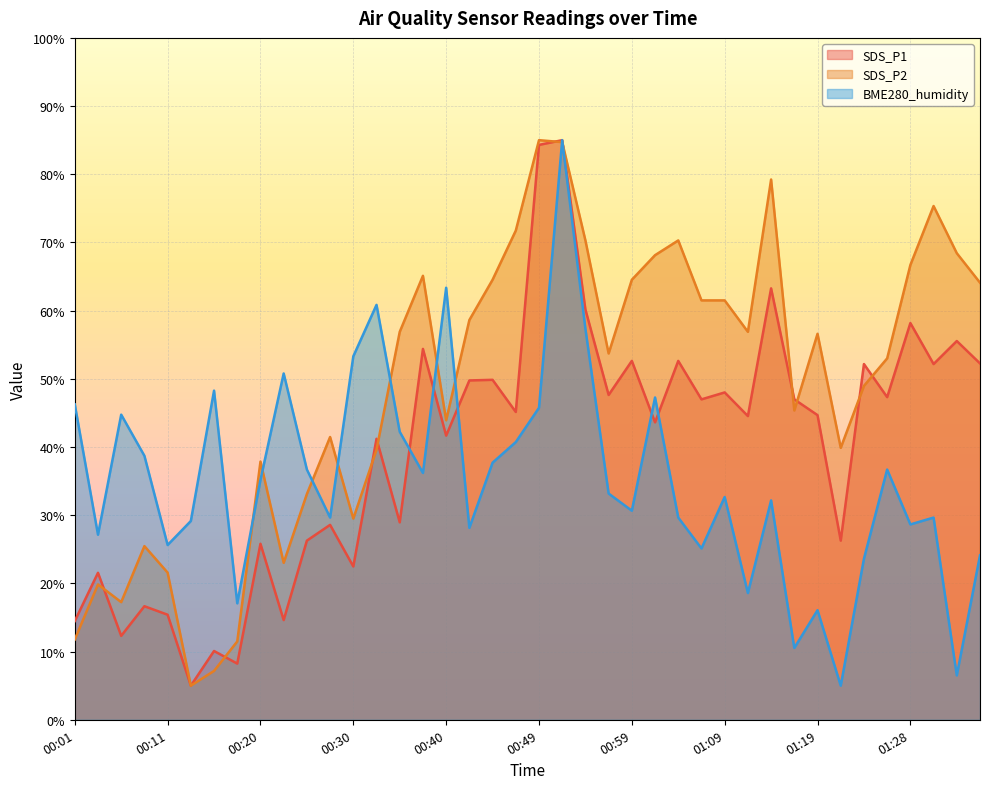

What is the label of the 17th point from the left?

00:40